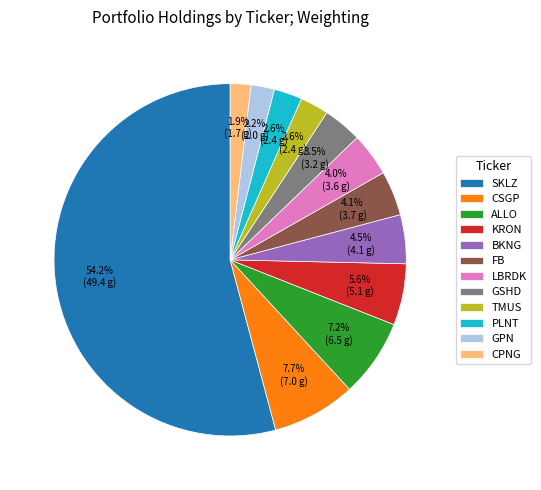

Count the number of slices in the pie.

12